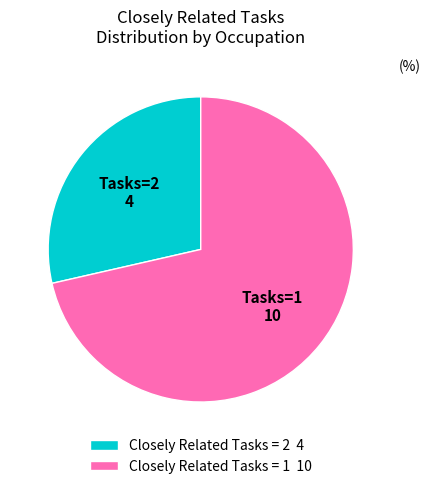

Is it true that Closely Related Tasks = 1 10 is 71% of the pie?

True